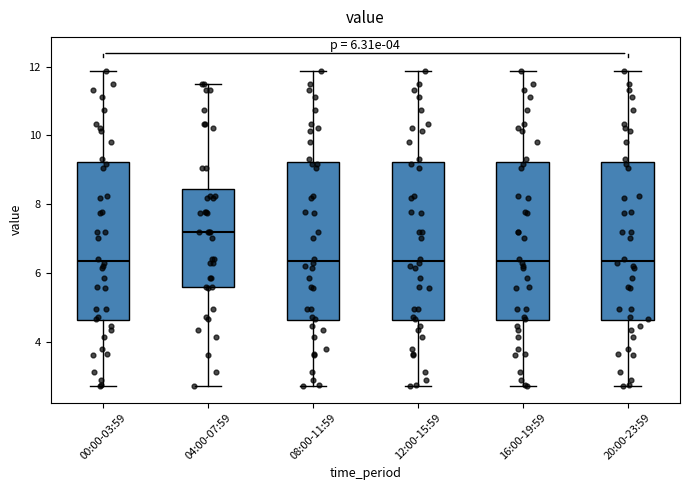

Which box's median line is the highest?

04:00-07:59